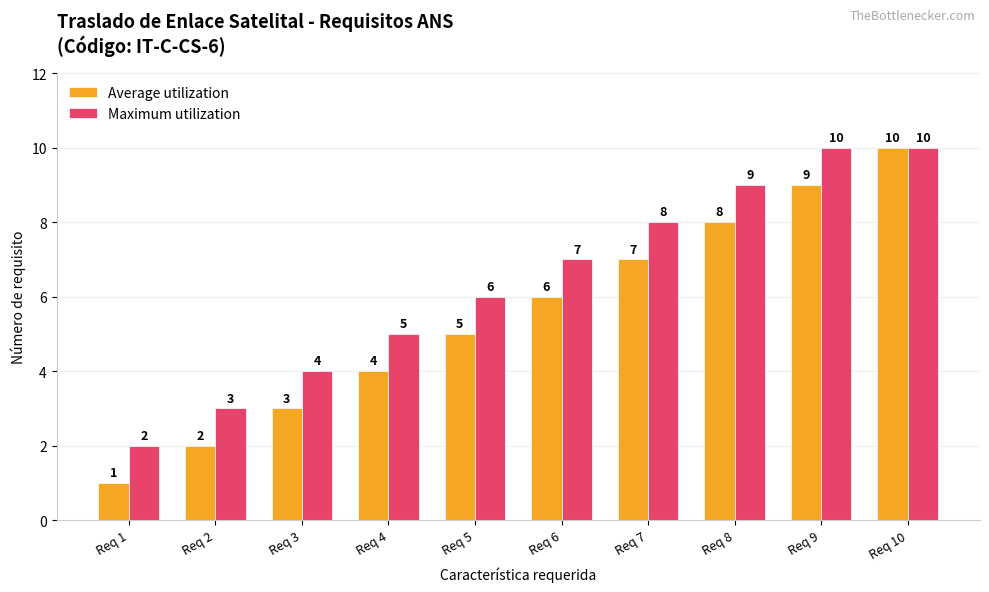

Between Req 4 and Req 10, which series saw the biggest shift?

Average utilization